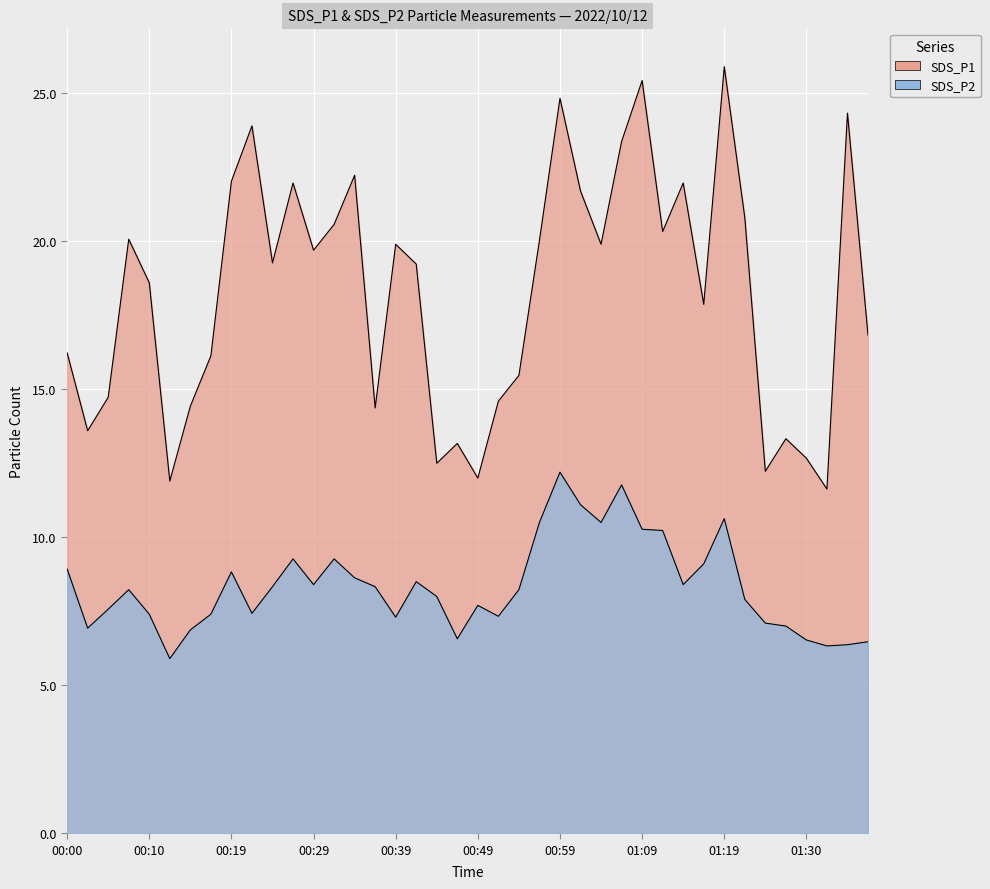

What is the label of the 28th point from the left?

01:07